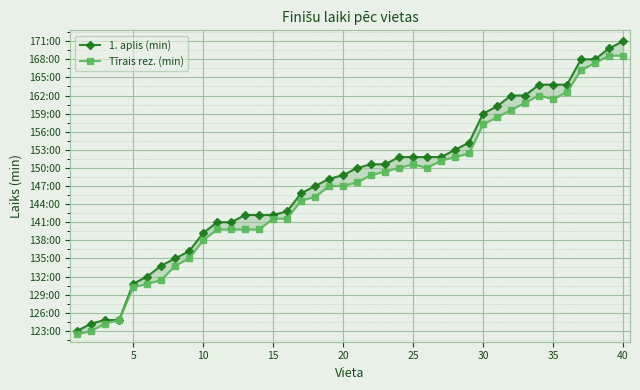

List the series in order of their peak value, lowest first.

Tīrais rez. (min), 1. aplis (min)